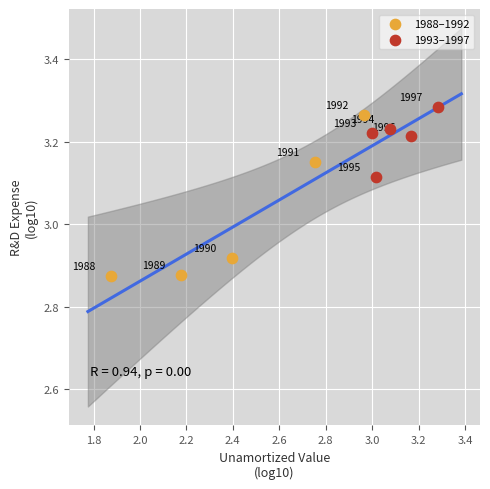

Which series has the widest spread of Y values?

1988–1992